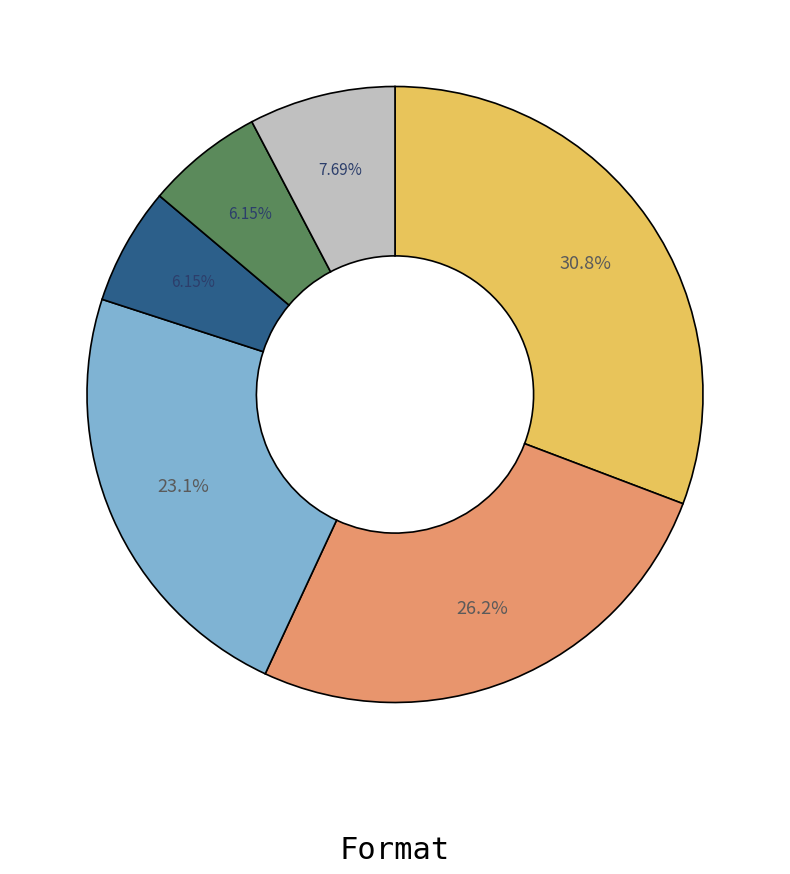

Is there any slice that represents more than half of the pie?

No